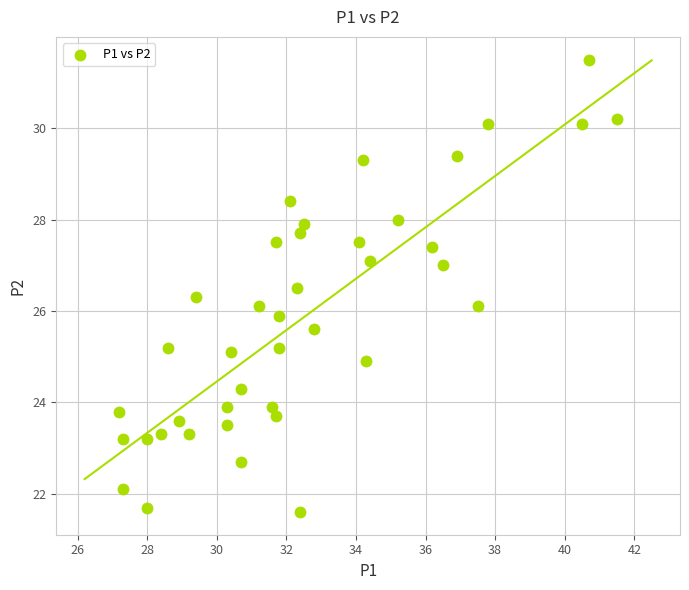

What is the range of X values (max minus min)?

14.3